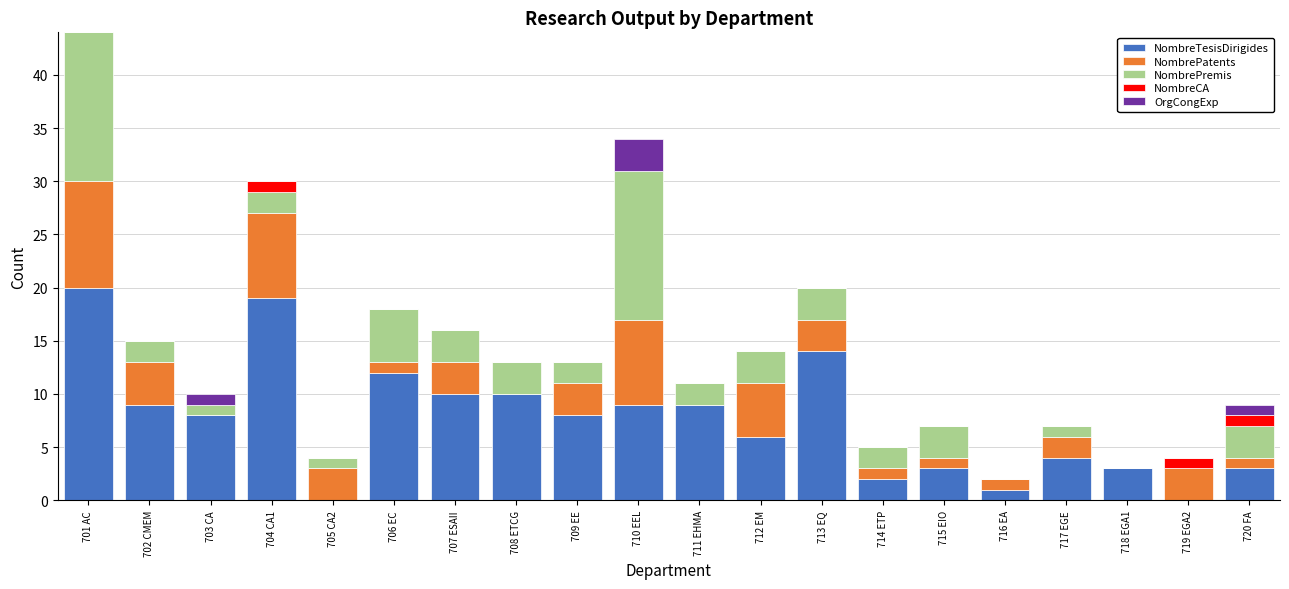

What is the highest value of the NombreTesisDirigides series?

20